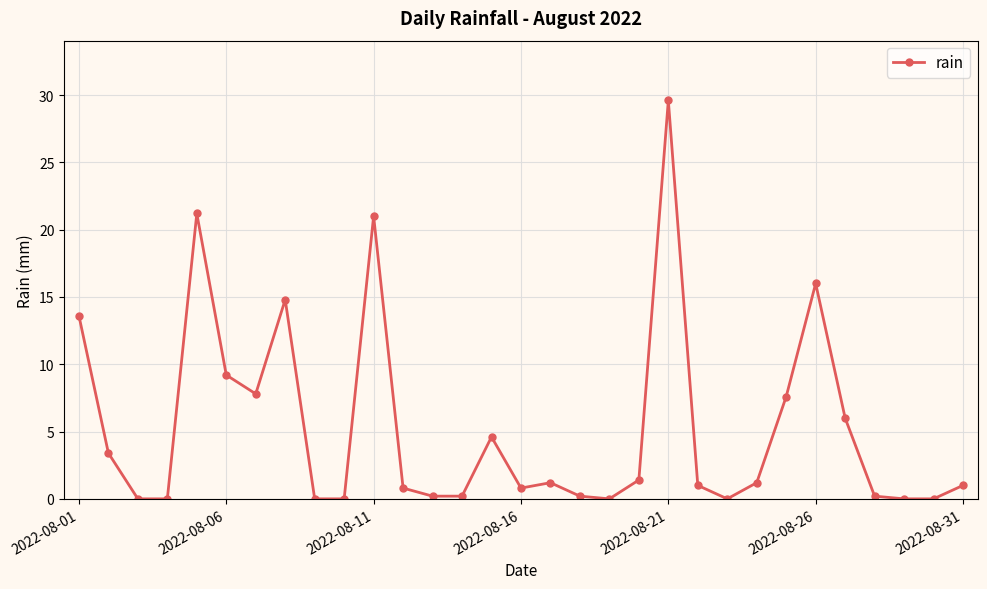

True or false: the data has more than 0 interior local peaks.

True